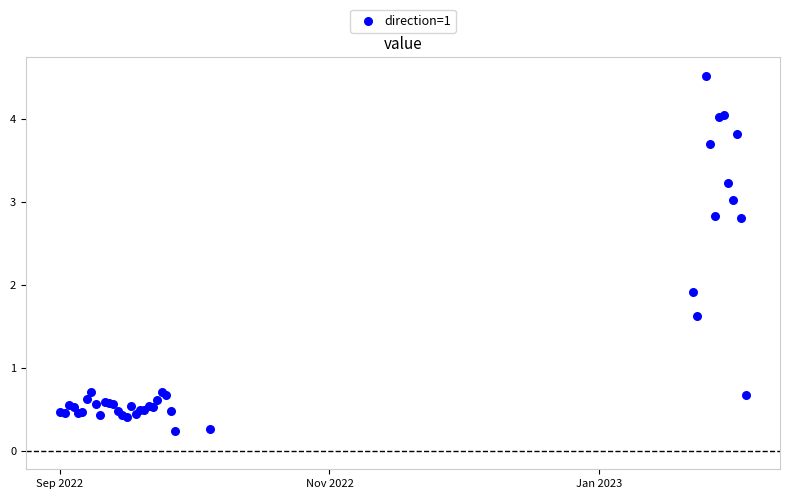

What Y value in the scatter plot is closest to 2?

1.9